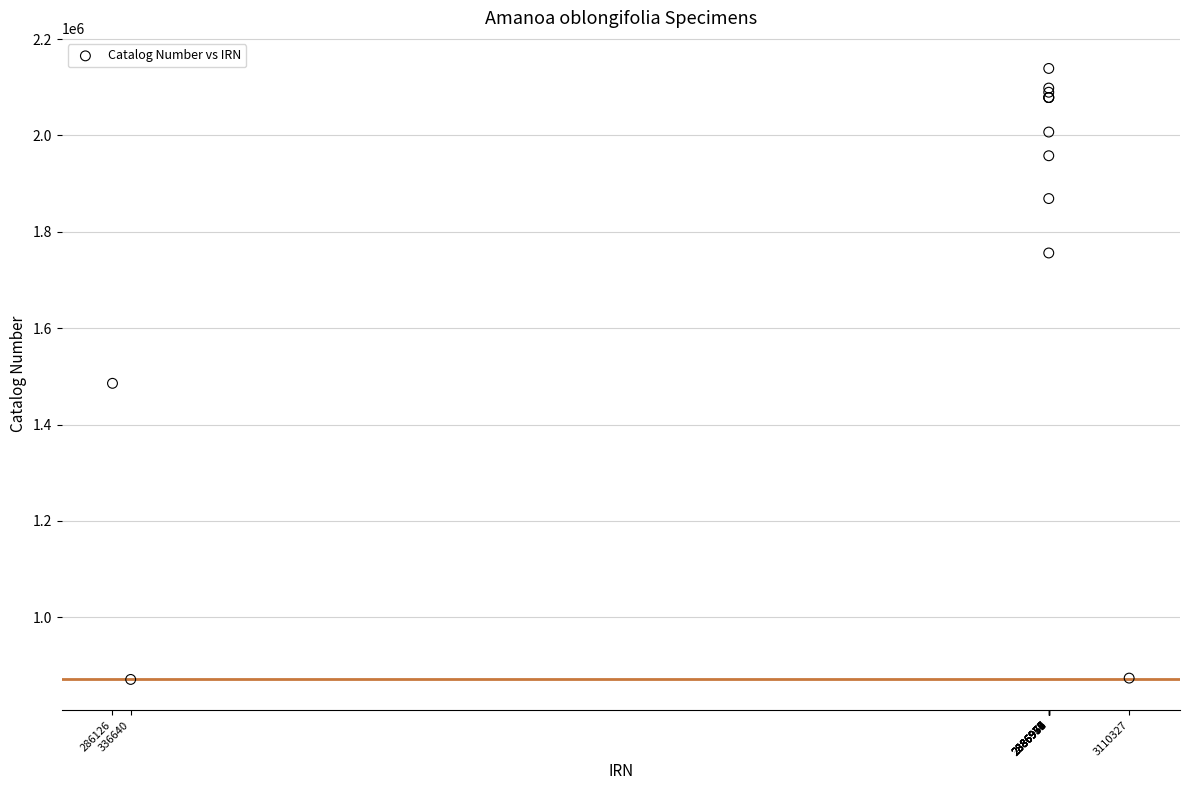

What Y value in the scatter plot is closest to 1505069?

1485578